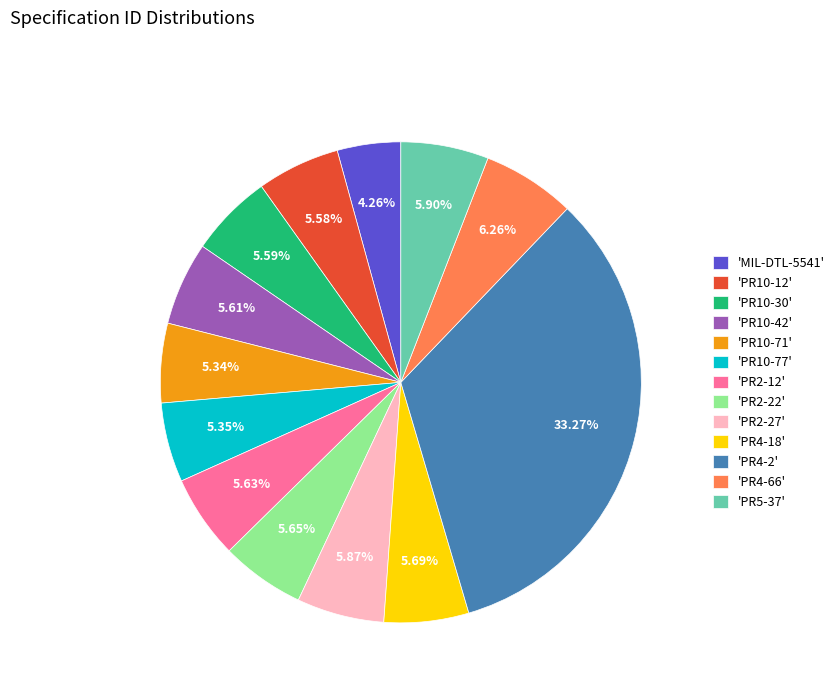

Which category has the biggest portion of the pie?

'PR4-2'